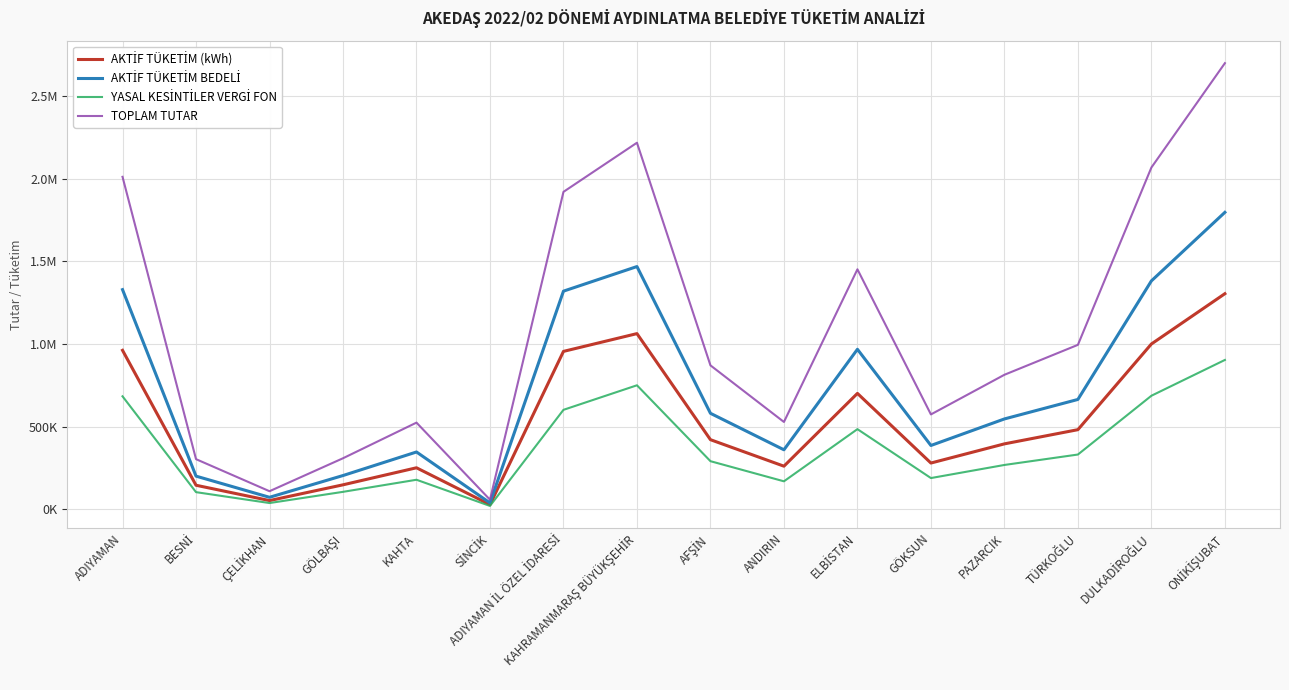

What is the difference between the maximum and second lowest values in the AKTİF TÜKETİM BEDELİ series?

1725152.1